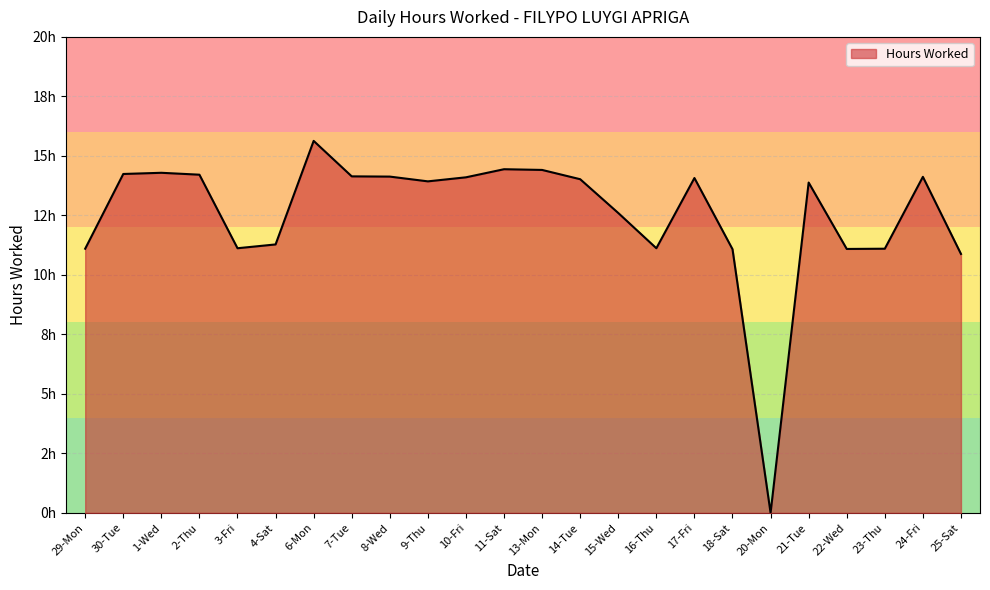

What is the change in value from 30-Tue to 3-Fri?

-3.1